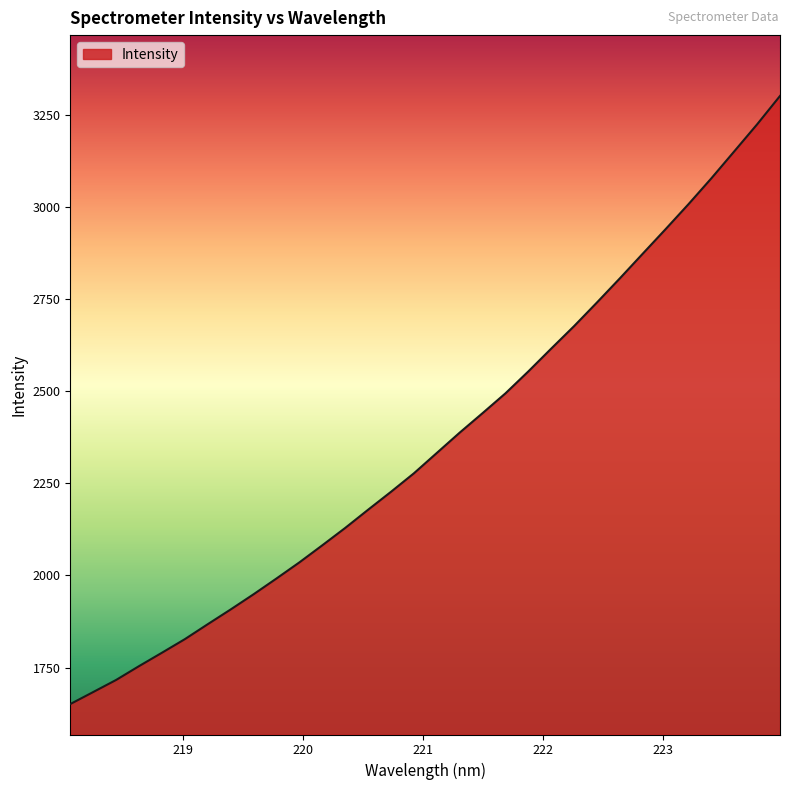

What is the difference between the maximum and minimum values?

1649.6